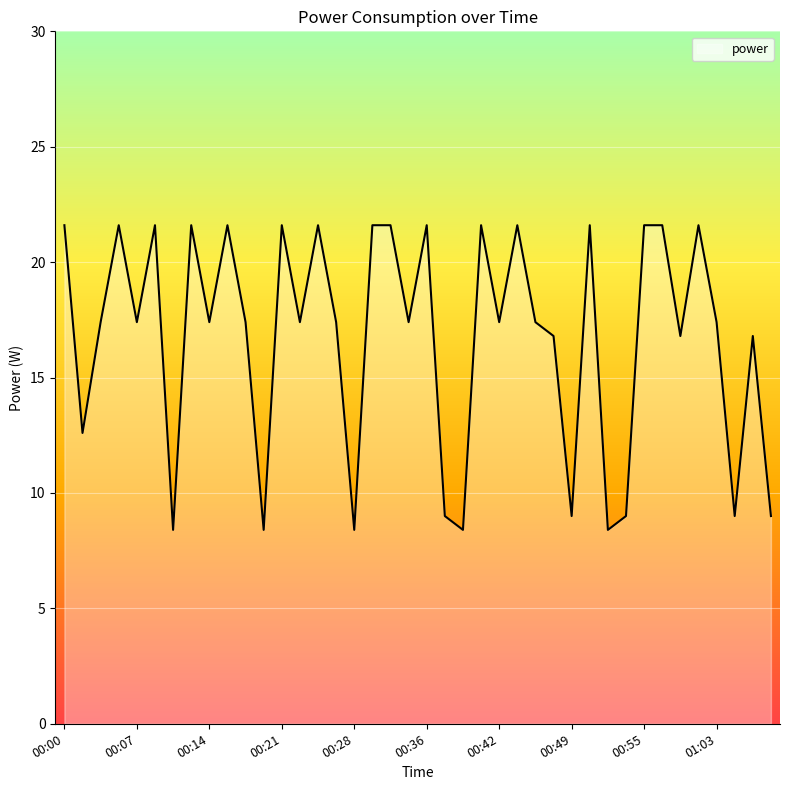

What is the difference between the maximum and minimum values?

13.2